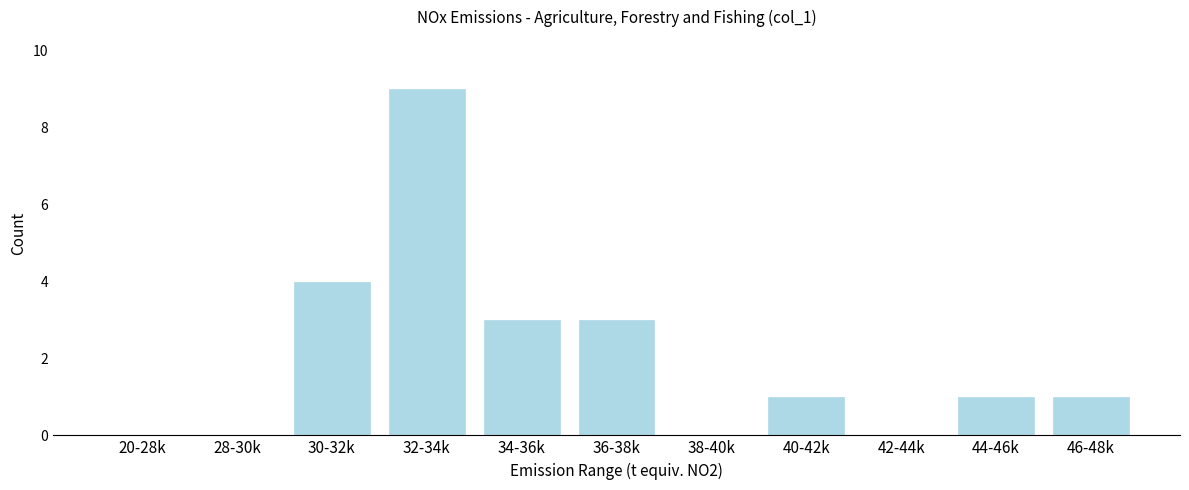

Reading left to right, transcribe all the data shown in this chart.

20-28k=0	28-30k=0	30-32k=4	32-34k=9	34-36k=3	36-38k=3	38-40k=0	40-42k=1	42-44k=0	44-46k=1	46-48k=1